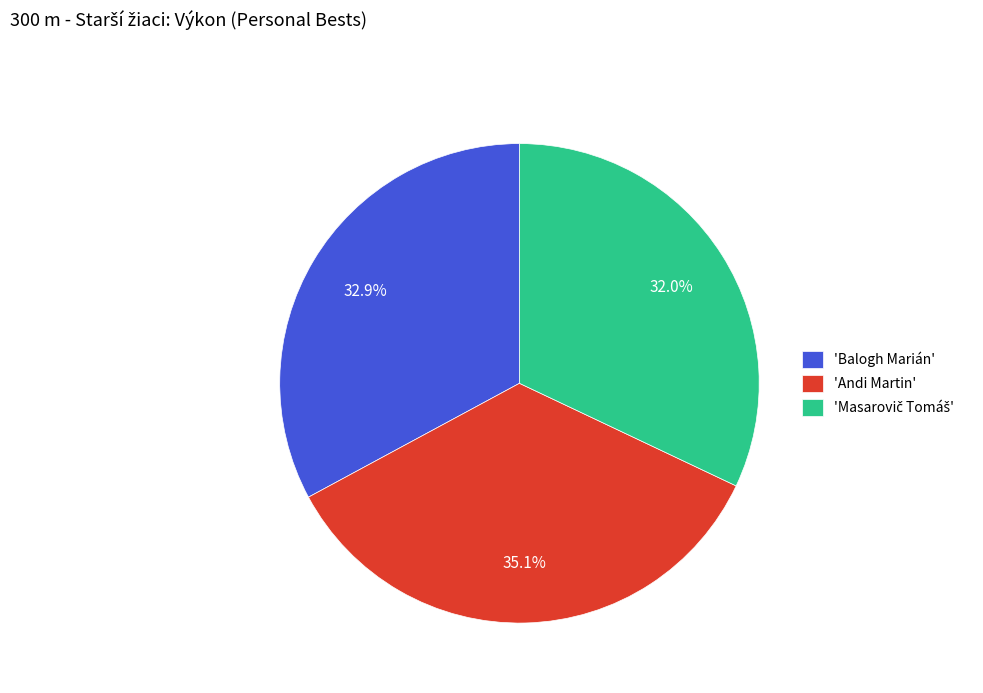

What is the ratio of the value at 'Andi Martin' to the value at 'Balogh Marián'?

1.1